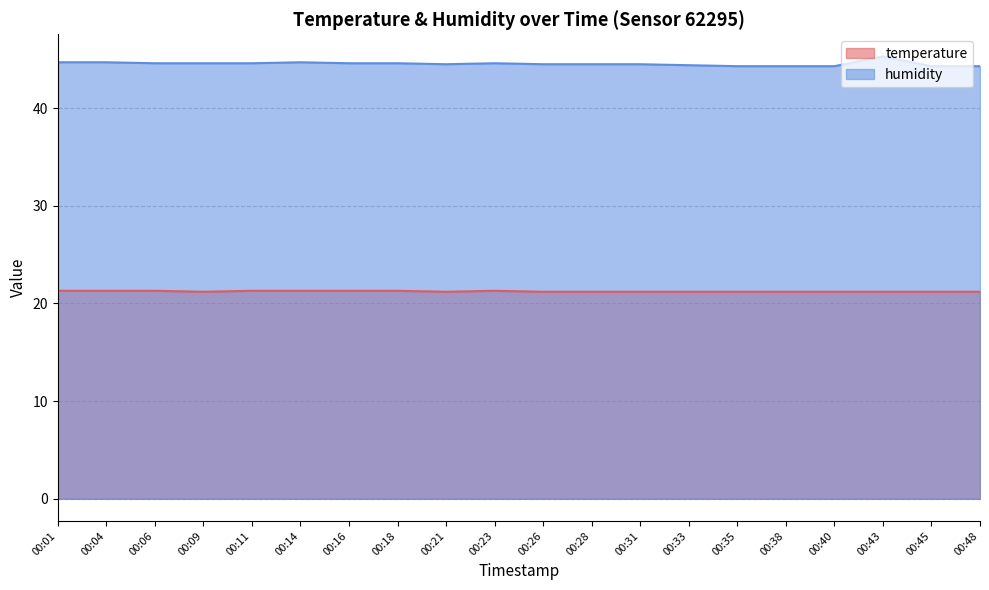

The value of temperature at 00:45 is 34.1. True or false?

False